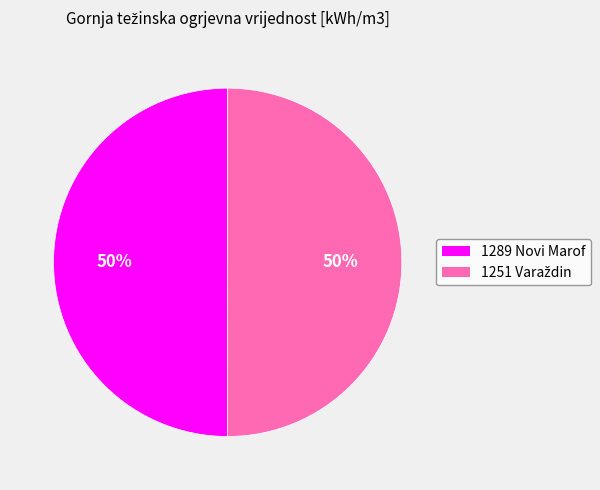

Is it true that 1289 Novi Marof is 50% of the pie?

True